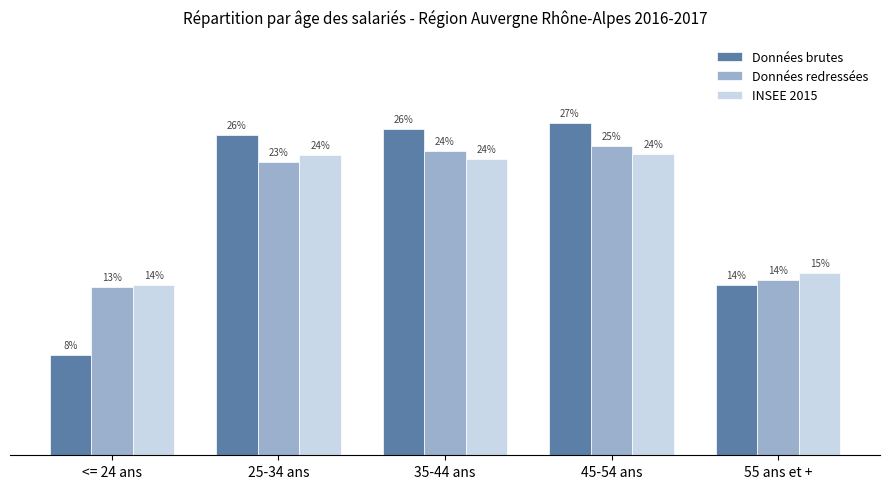

Does the chart contain any negative values?

No